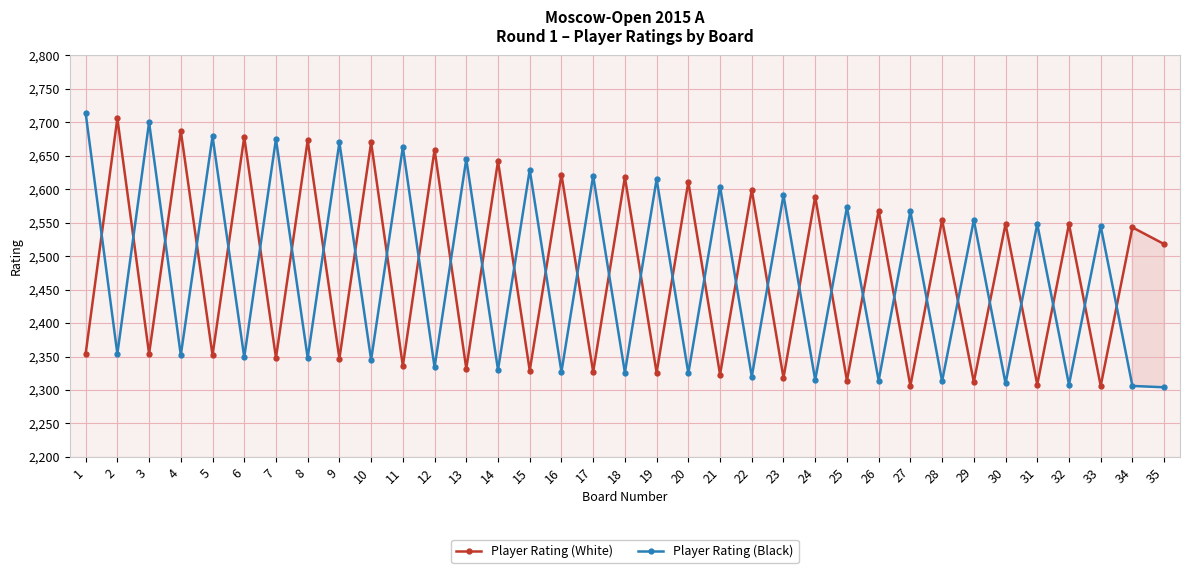

Between 3 and 13, which series saw the biggest shift?

Player Rating (Black)